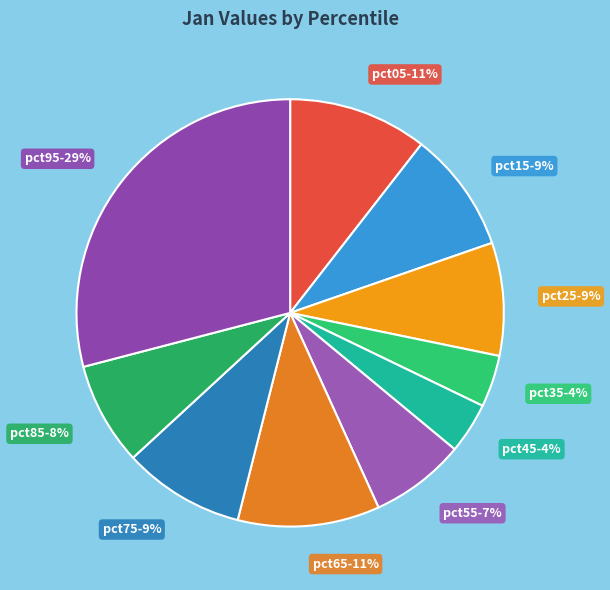

Do pct35 and pct55 together represent more than half of the pie?

No